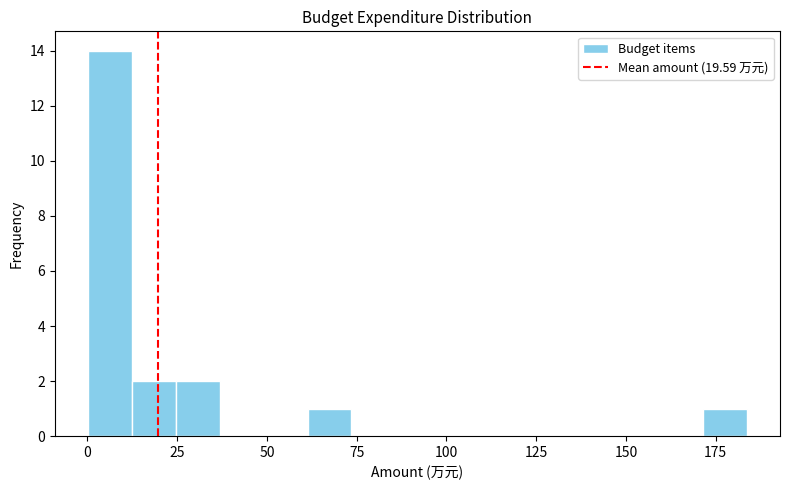

Around what value on the x-axis is the tallest bar? Give the approximate position of its centre, as read against the axis.

5